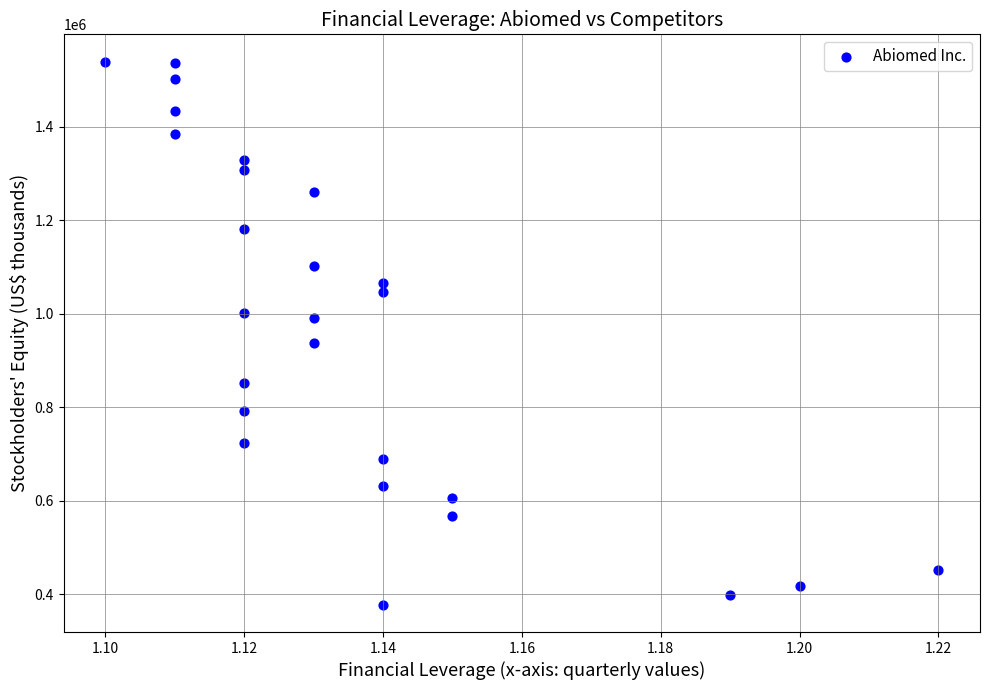

How many data points are displayed?

26